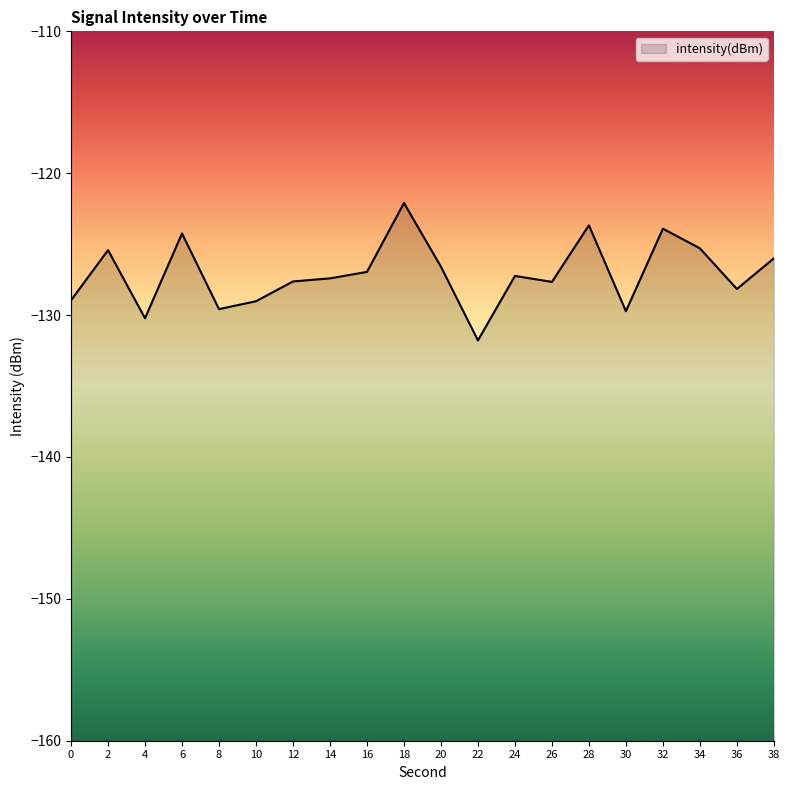

Which category has the highest value across all series?

18